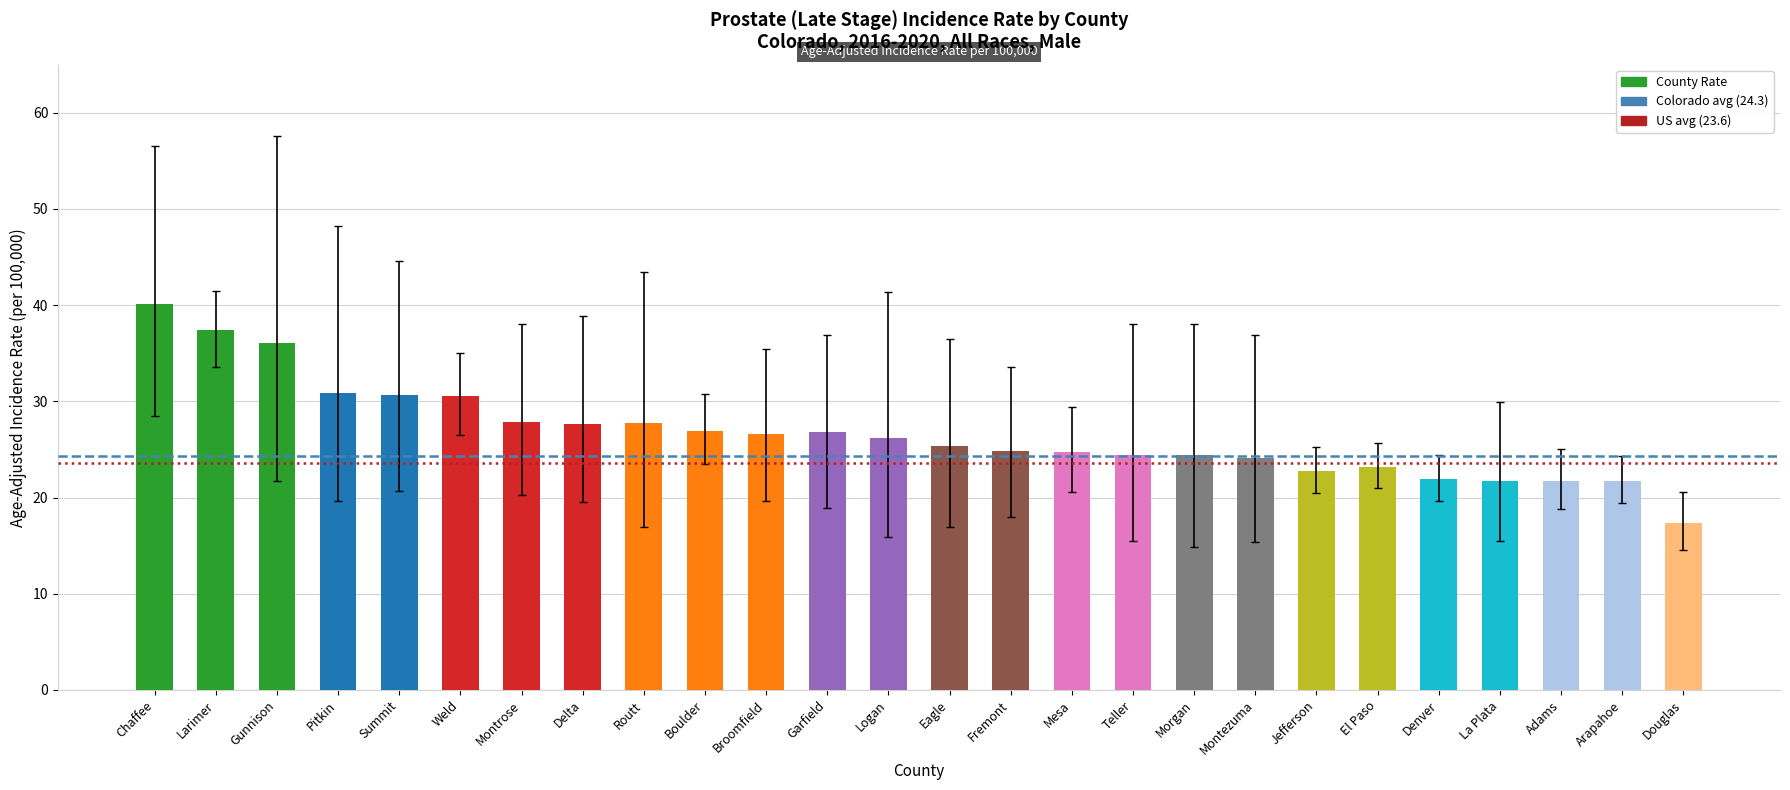

What is the label of the 20th bar from the right?

Montrose